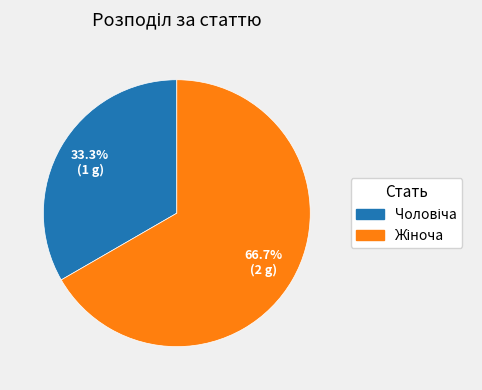

Does any single category account for the majority?

Yes